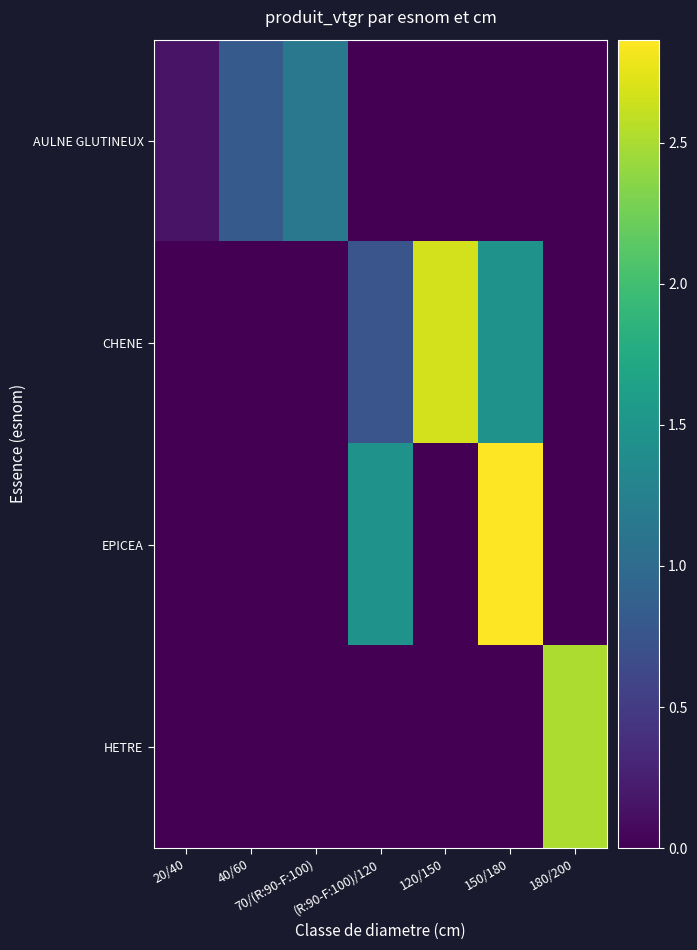

Which series changed the most between (R:90-F:100)/120 and 120/150?

CHENE